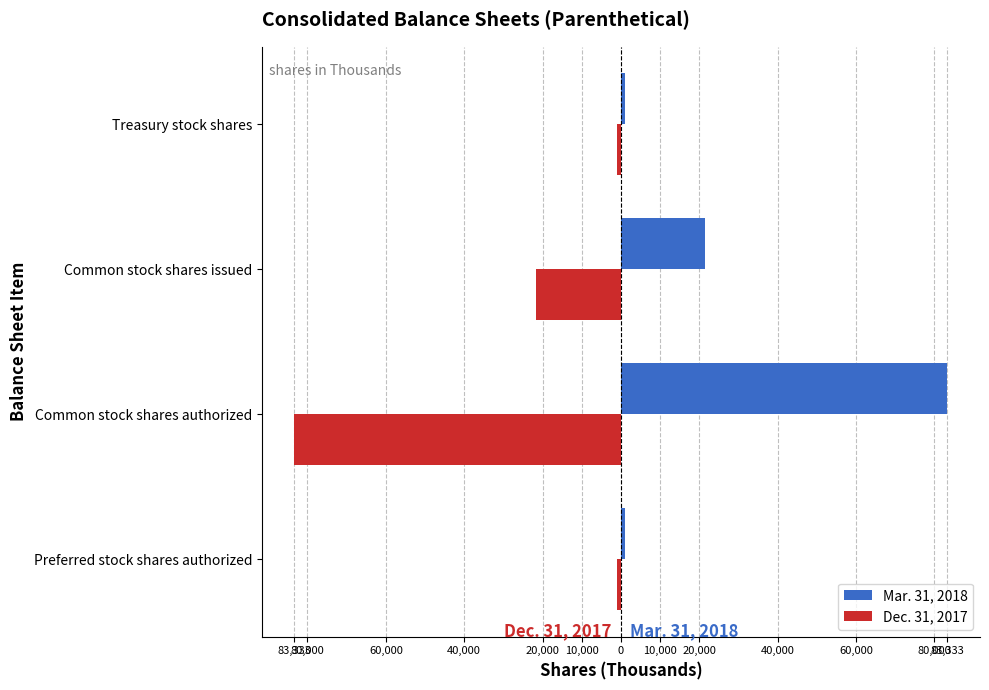

List the series in order of their peak value, highest first.

Mar. 31, 2018, Dec. 31, 2017